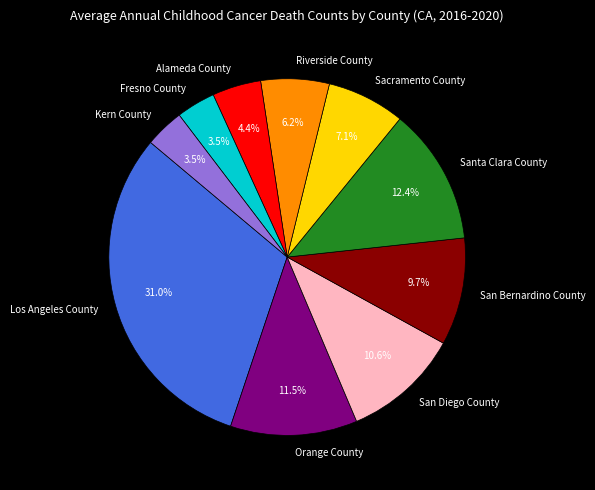

What percentage is NOT represented by Santa Clara County?

87.6%